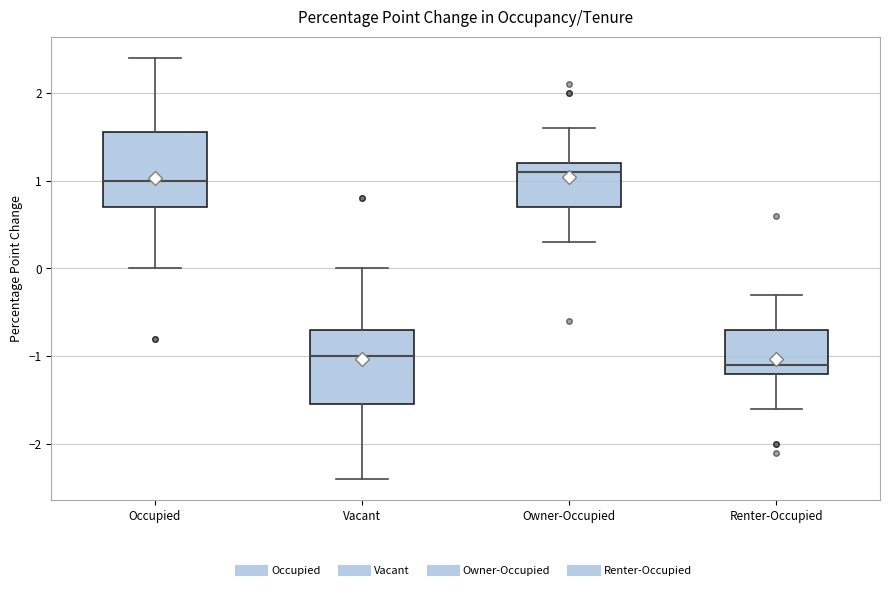

Reading left to right, transcribe this box plot: for each box, give where its median line is, the range the box spans, and where its two whiskers end, as read against the y-axis. The values are not printed on the chart, so give them approximately, as read against the axis.

Occupied: median 1.0, box 0.7 to 1.6, whiskers 0.0 to 2.4
Vacant: median -1.0, box -1.5 to -0.7, whiskers -2.4 to 0.0
Owner-Occupied: median 1.1, box 0.7 to 1.2, whiskers 0.3 to 1.6
Renter-Occupied: median -1.1, box -1.2 to -0.7, whiskers -1.6 to -0.3